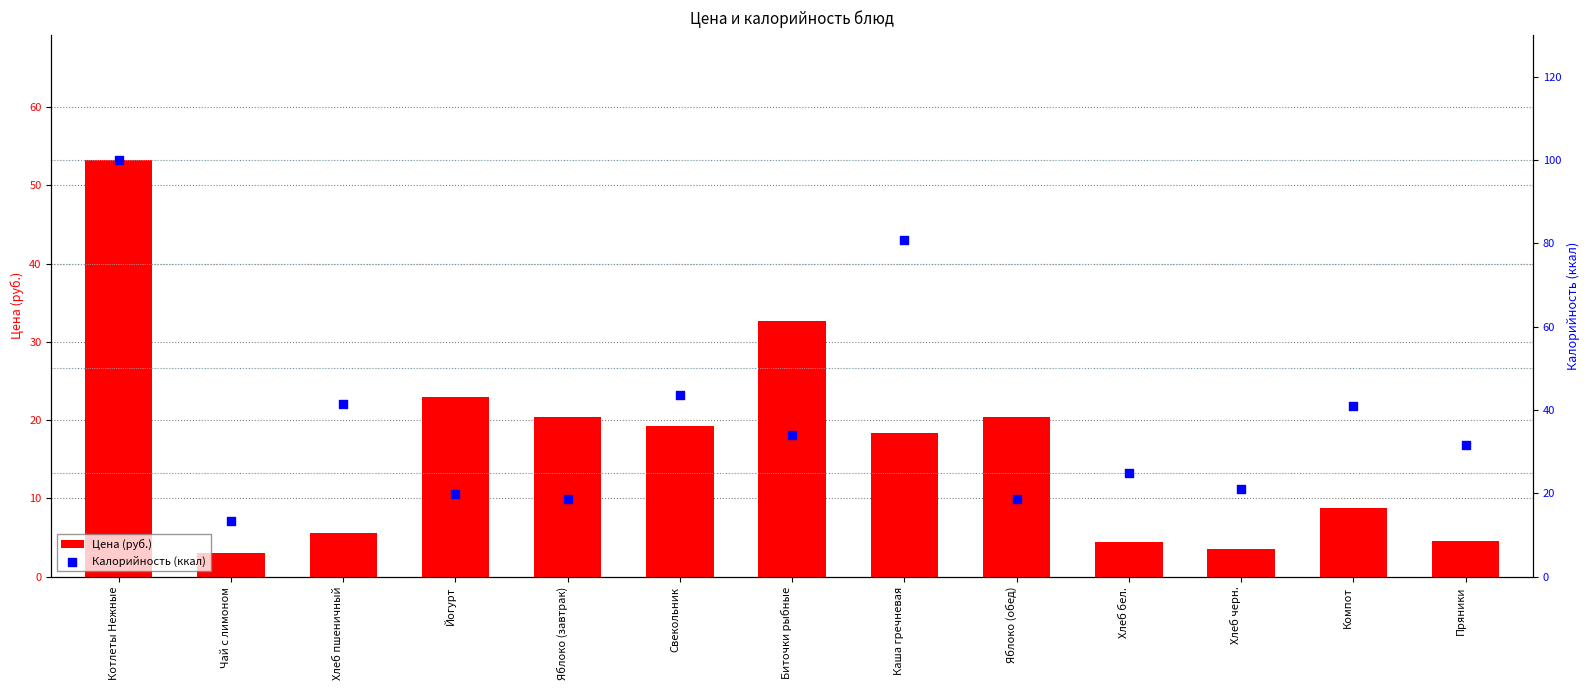

Is the value of Цена (руб.) at Хлеб бел. greater than the value of Калорийность (ккал) at Яблоко (обед)?

No